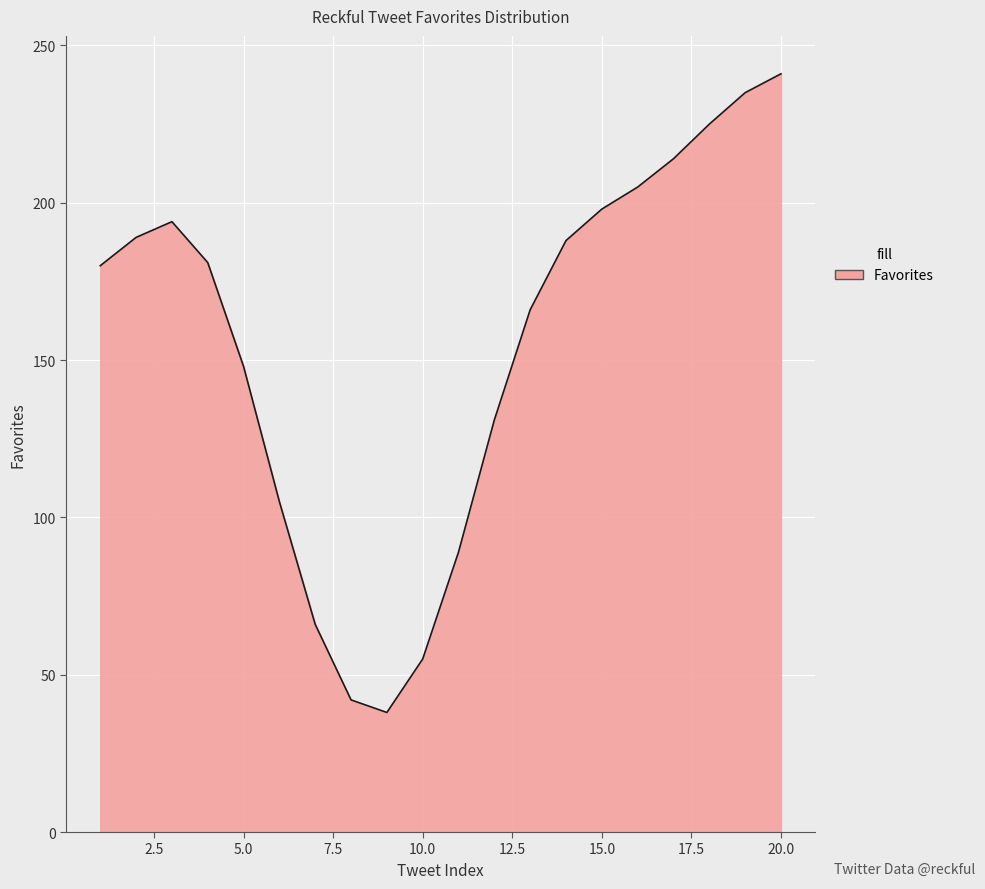

What is the difference between the maximum and minimum values?

203